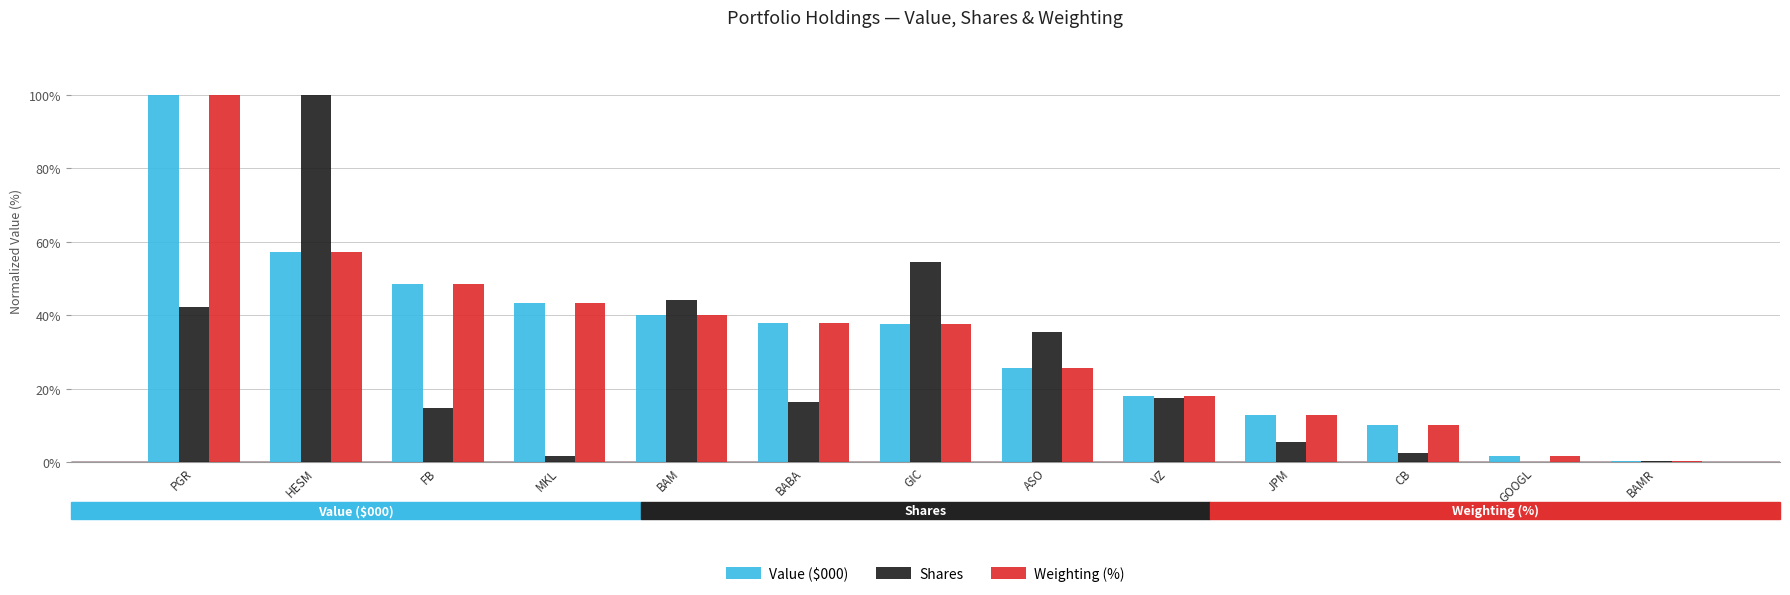

True or false: Shares has a value of 44.2 at BAM.

True